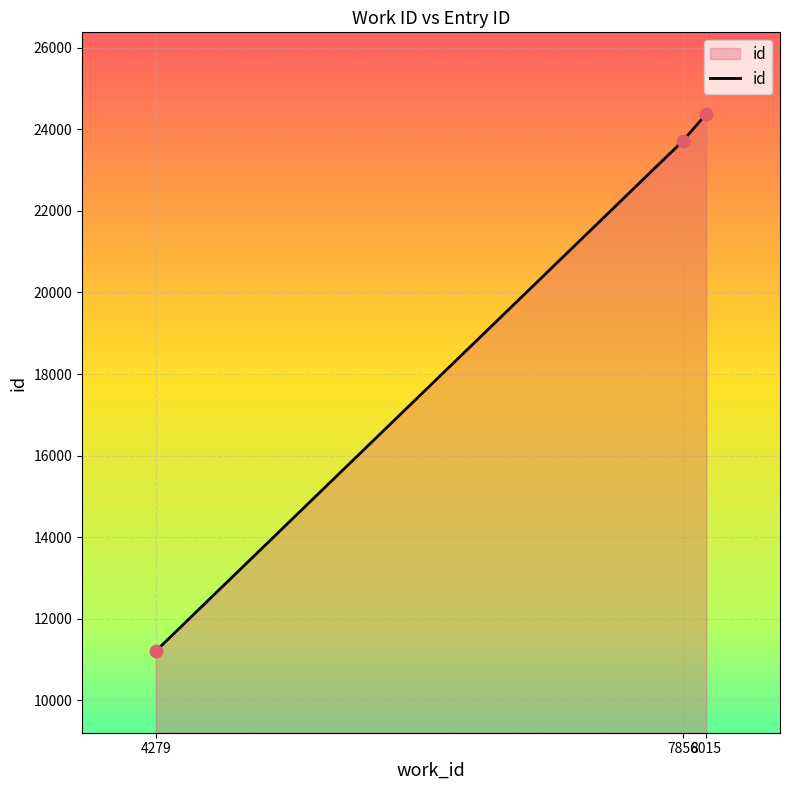

What is the ratio of the value at 4279 to the value at 8015?

0.5